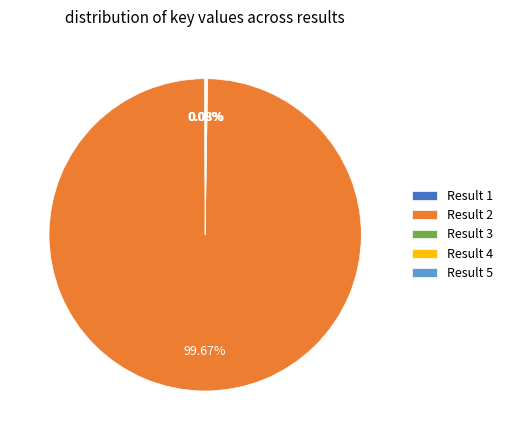

Which slice represents more than half of the pie?

Result 2